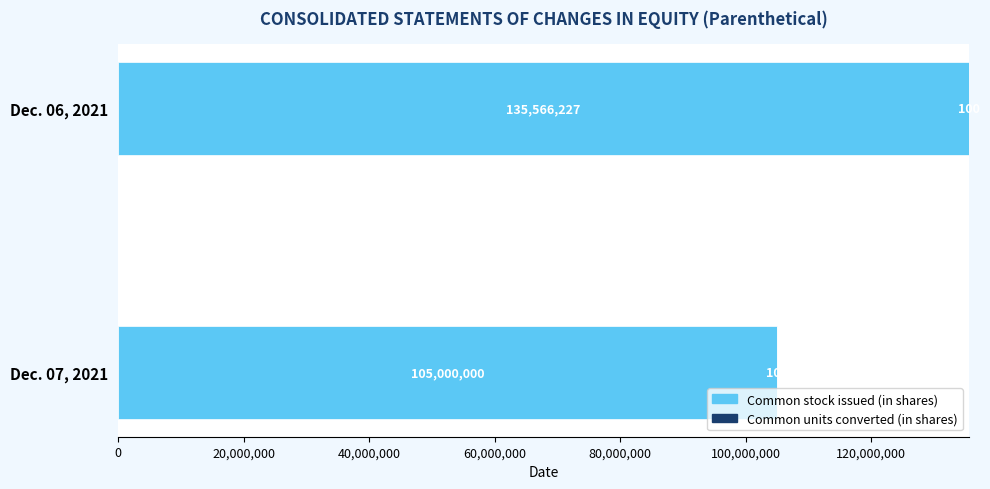

How many series are shown in this chart?

2